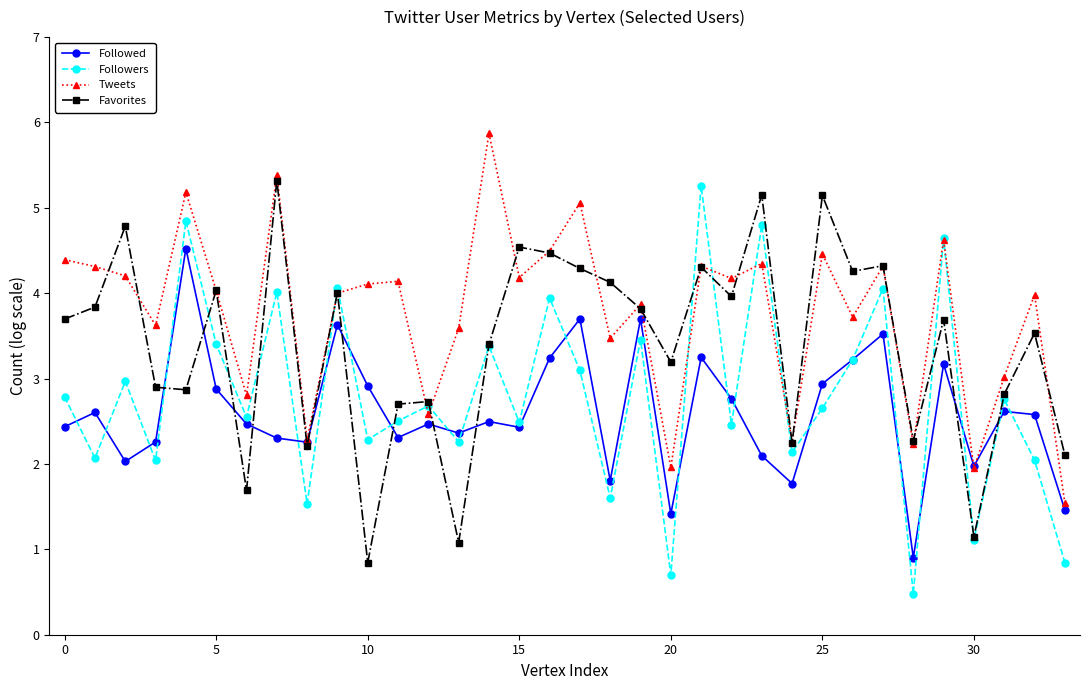

How many categories are shown in the chart?

34